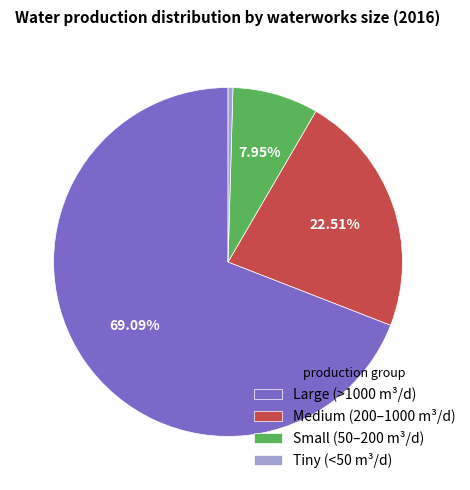

Rank the categories by value from lowest to highest.

Tiny (<50 m³/d), Small (50–200 m³/d), Medium (200–1000 m³/d), Large (>1000 m³/d)